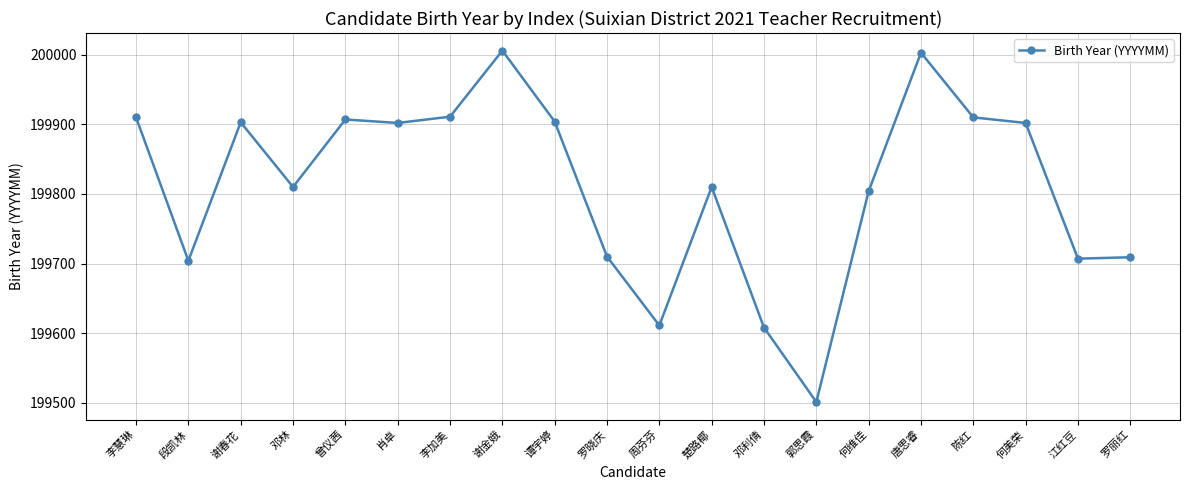

The value at 罗丽红 is 199709. True or false?

True